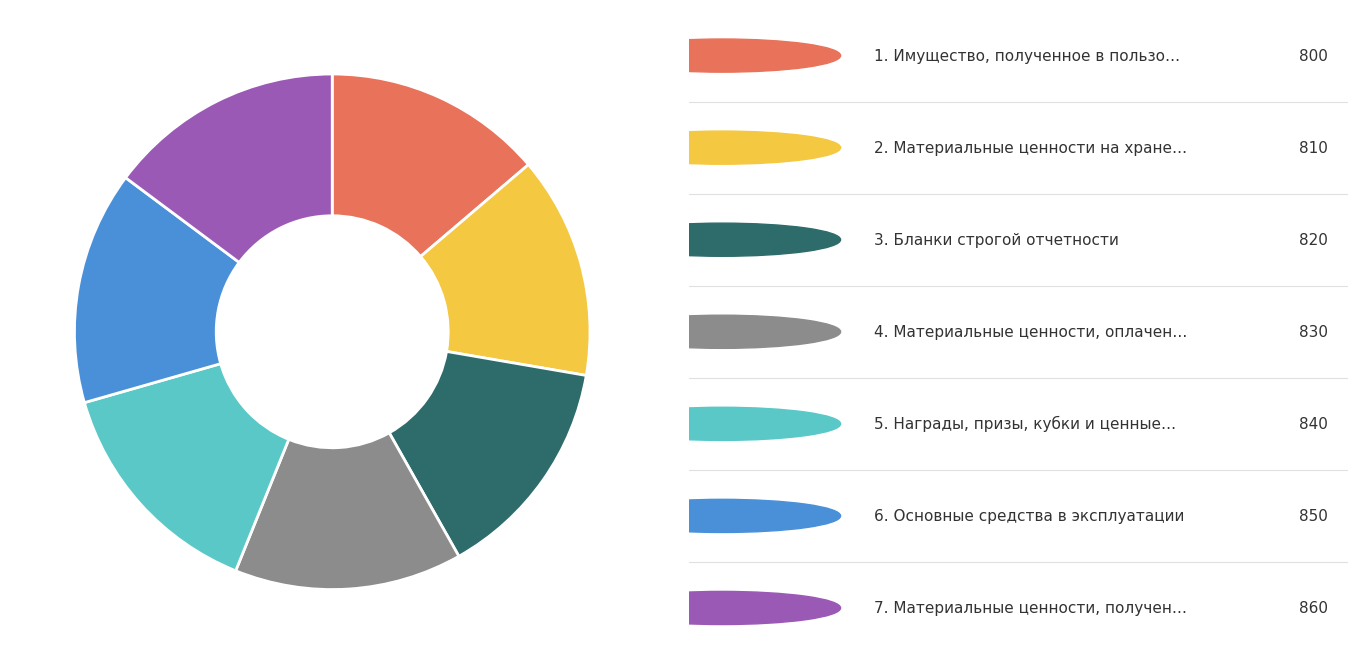

Does any single category account for the majority?

No